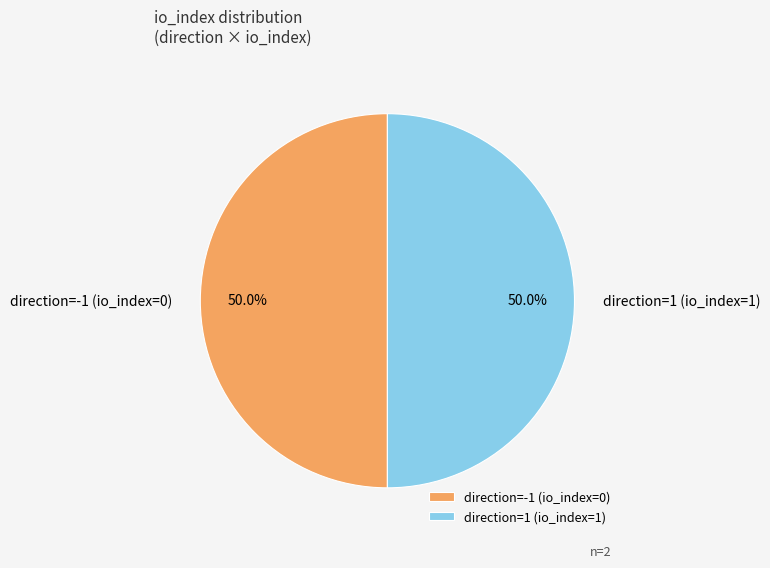

To the nearest percent, what percentage of the pie is direction=1 (io_index=1)?

50%